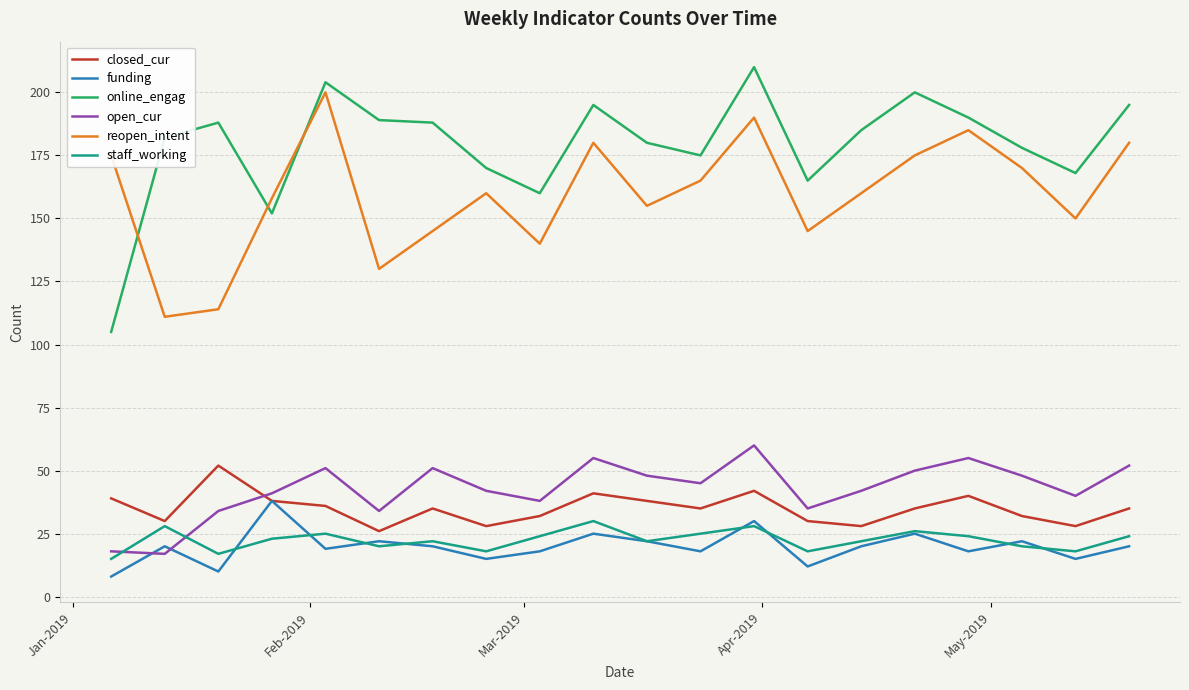

Reading right to left, transcribe all the data shown in this chart.

closed_cur: 35	28	32	40	35	28	30	42	35	38	41	32	28	35	26	36	38	52	30	39
funding: 20	15	22	18	25	20	12	30	18	22	25	18	15	20	22	19	38	10	20	8
online_engag: 195	168	178	190	200	185	165	210	175	180	195	160	170	188	189	204	152	188	182	105
open_cur: 52	40	48	55	50	42	35	60	45	48	55	38	42	51	34	51	41	34	17	18
reopen_intent: 180	150	170	185	175	160	145	190	165	155	180	140	160	145	130	200	158	114	111	175
staff_working: 24	18	20	24	26	22	18	28	25	22	30	24	18	22	20	25	23	17	28	15